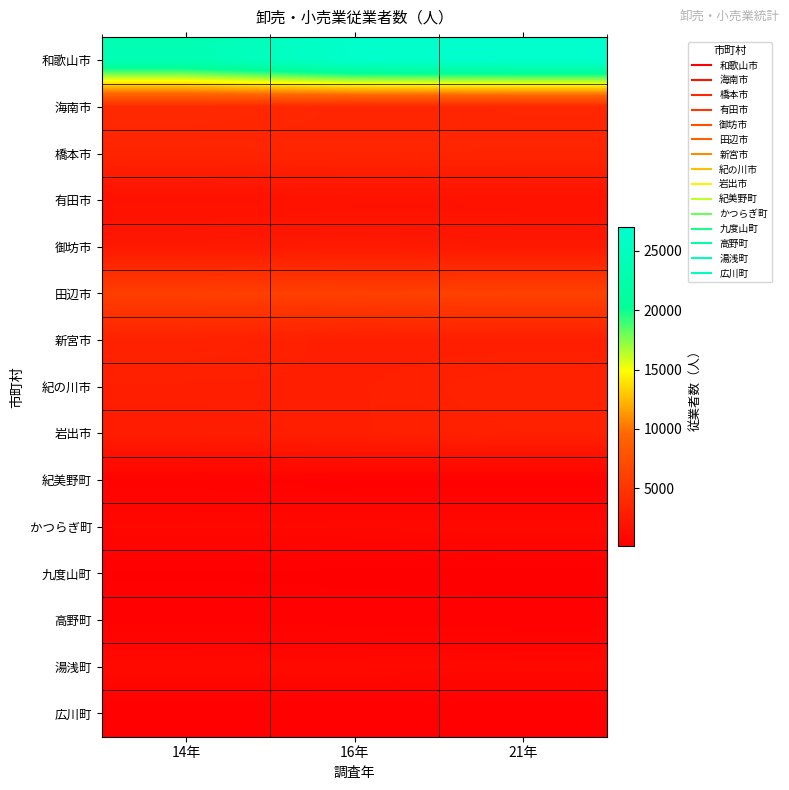

At 21年, list the series in order from smallest to largest.

九度山町, 広川町, 紀美野町, 高野町, 湯浅町, かつらぎ町, 有田市, 御坊市, 新宮市, 岩出市, 紀の川市, 橋本市, 海南市, 田辺市, 和歌山市